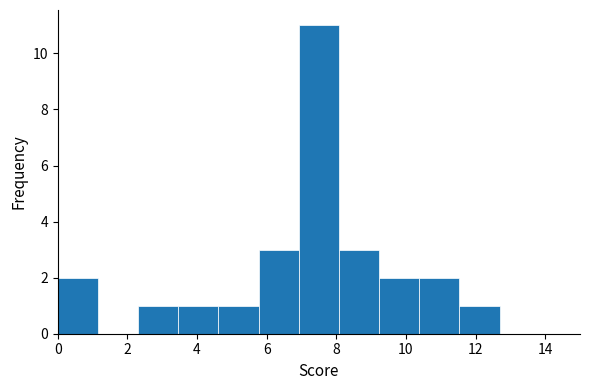

Reading left to right, list every bar in this chart as the range it spans on the x-axis followed by its height. Neither the bar edges nor the heights are printed on the chart, so give them approximately, as read against the axes.

0.0 to 1.2: 2
1.2 to 2.4: 0
2.4 to 3.4: 1
3.4 to 4.6: 1
4.6 to 5.8: 1
5.8 to 7.0: 3
7.0 to 8.0: 11
8.0 to 9.2: 3
9.2 to 10.4: 2
10.4 to 11.6: 2
11.6 to 12.6: 1
12.6 to 13.8: 0
13.8 to 15.0: 0